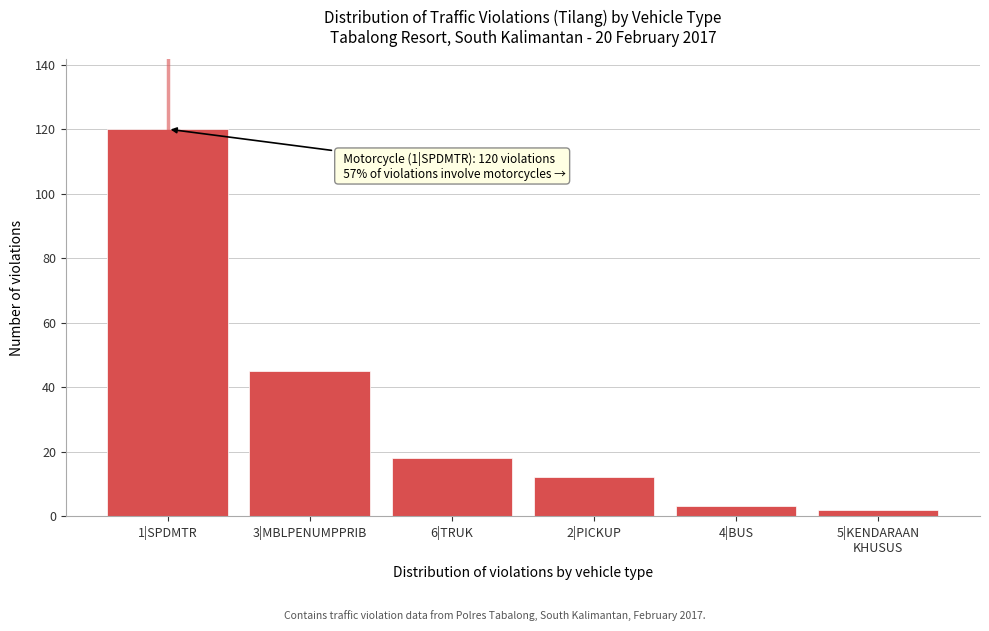

Reading right to left, extract all data points from this chart.

2	3	12	18	45	120